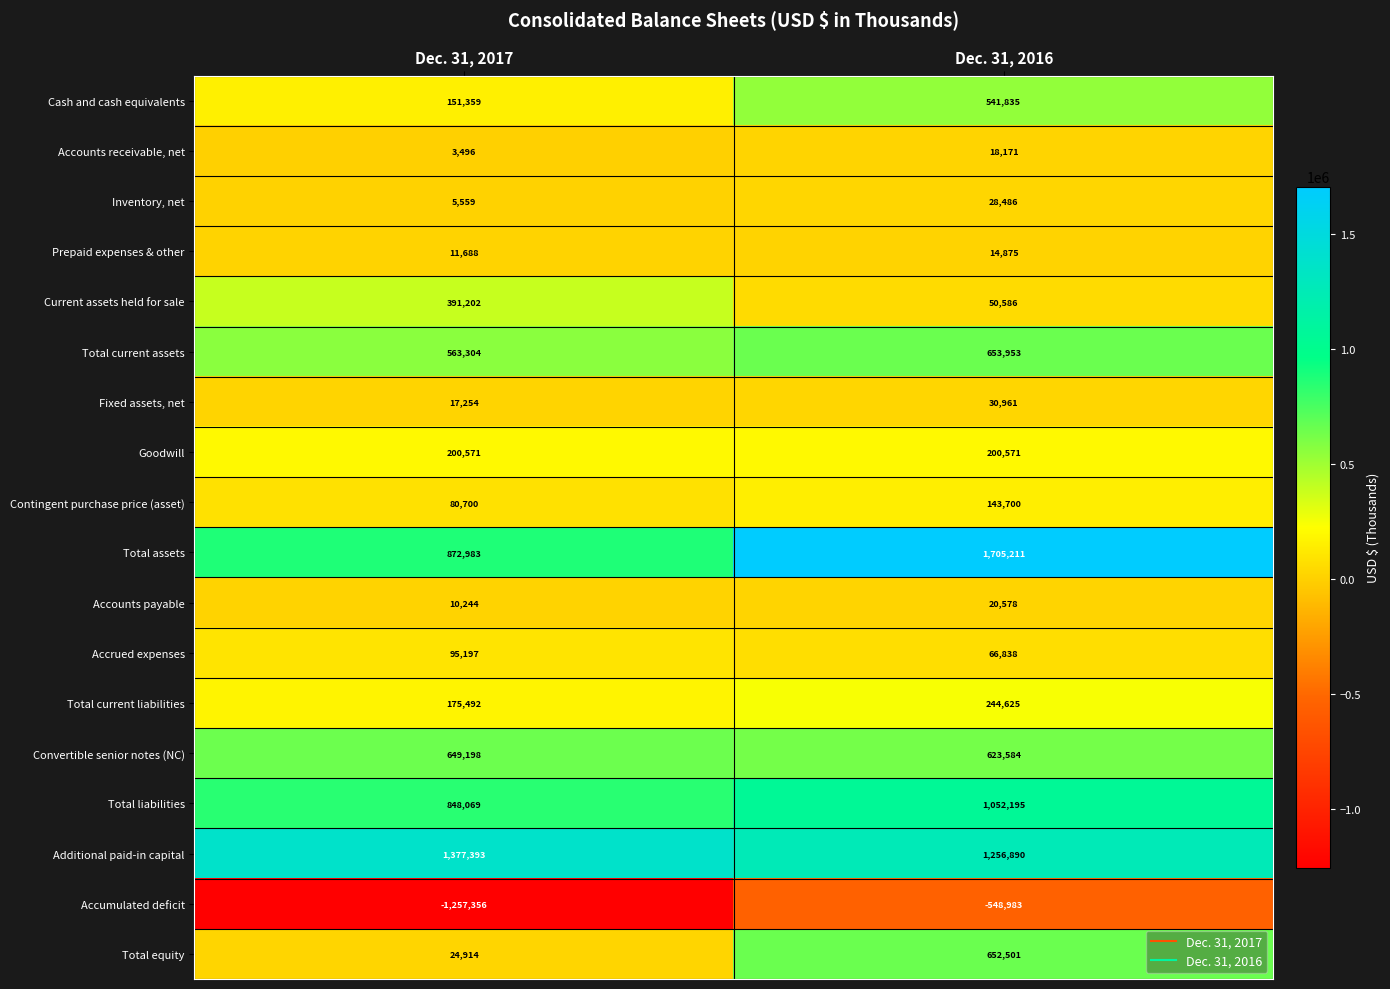

What is the average value of the Goodwill series?

200571